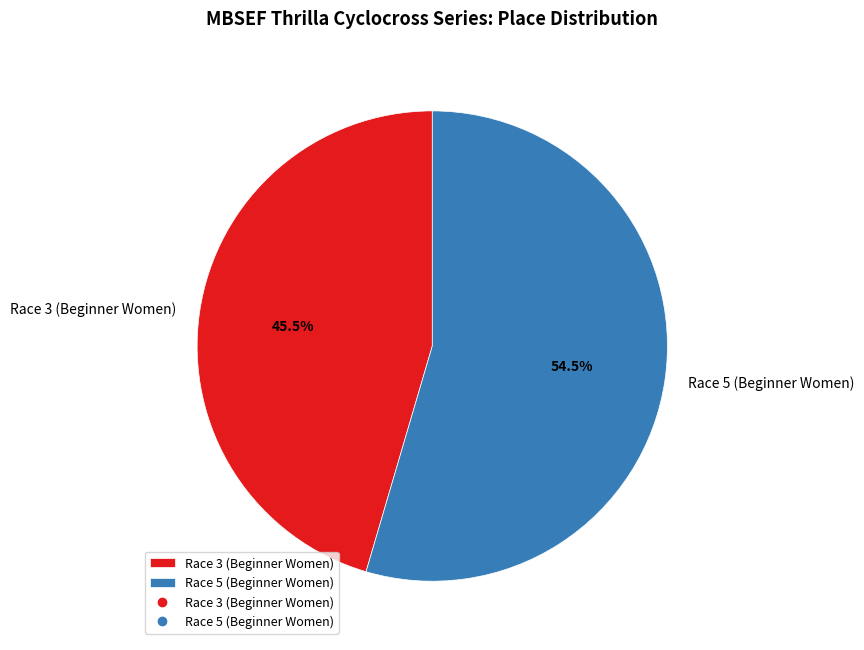

To the nearest percent, what is the difference between the largest and smallest slice percentages?

9%